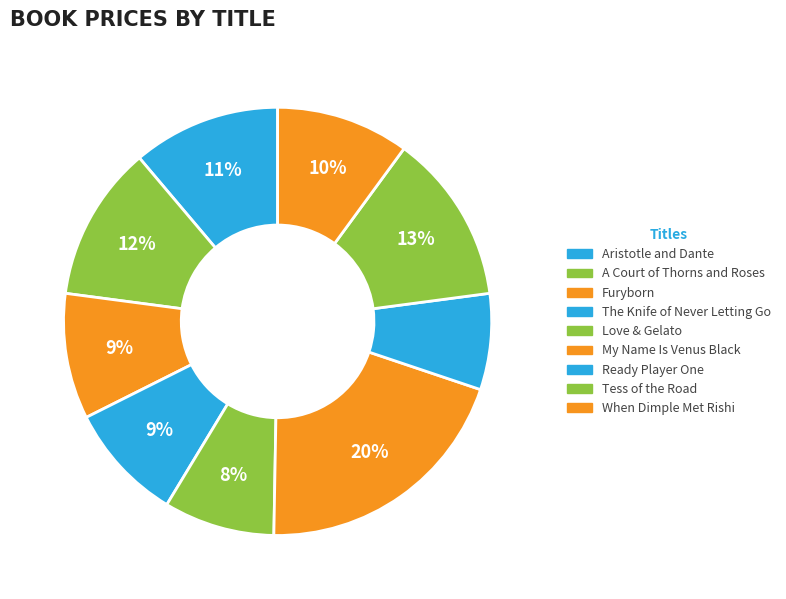

Do A Court of Thorns and Roses and Tess of the Road together represent more than half of the pie?

No